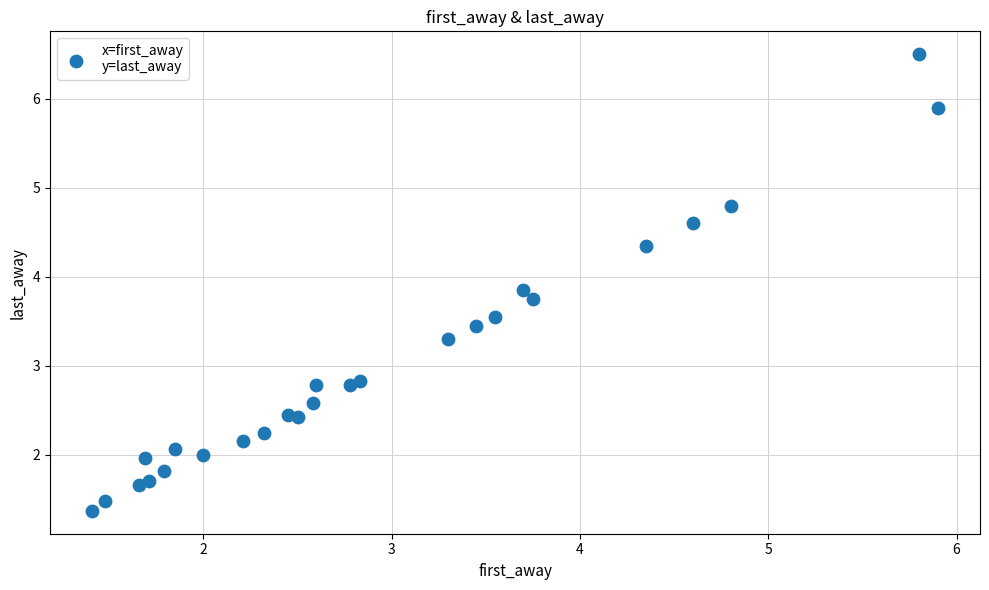

What is the range of X values (max minus min)?

4.5